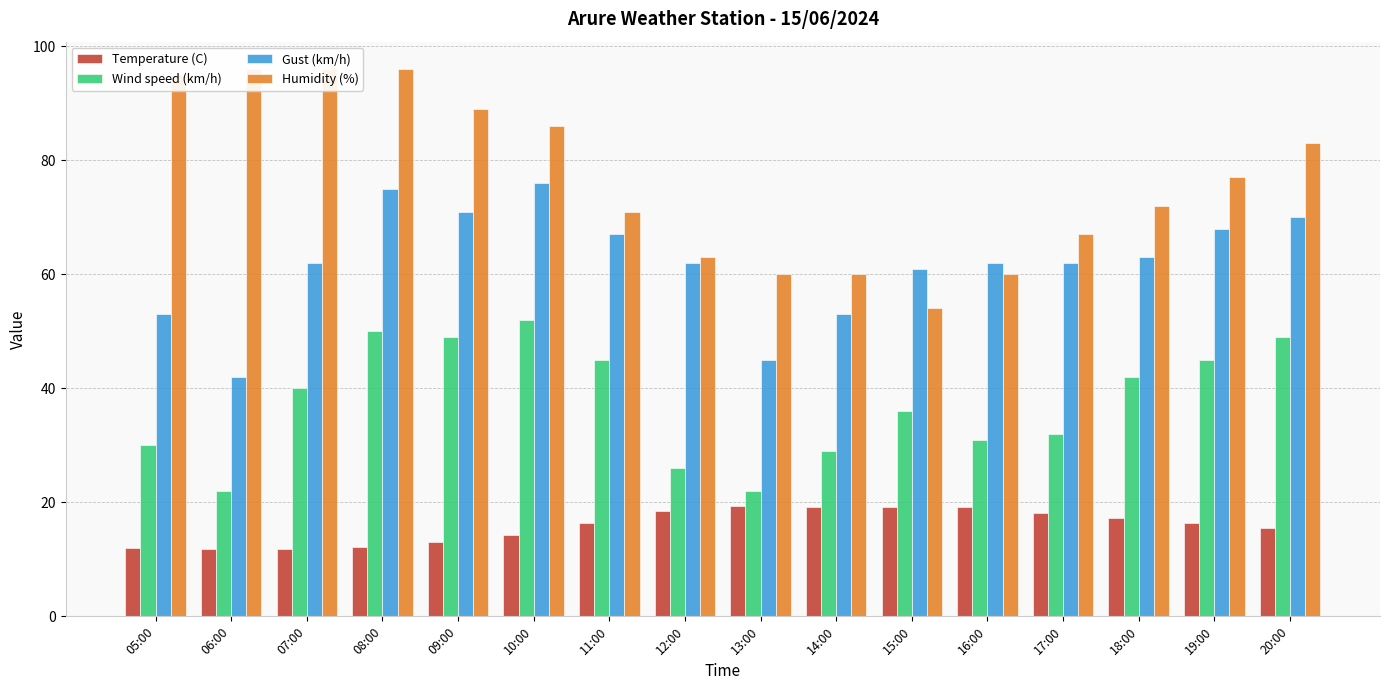

Which series has the largest range (max minus min)?

Humidity (%)